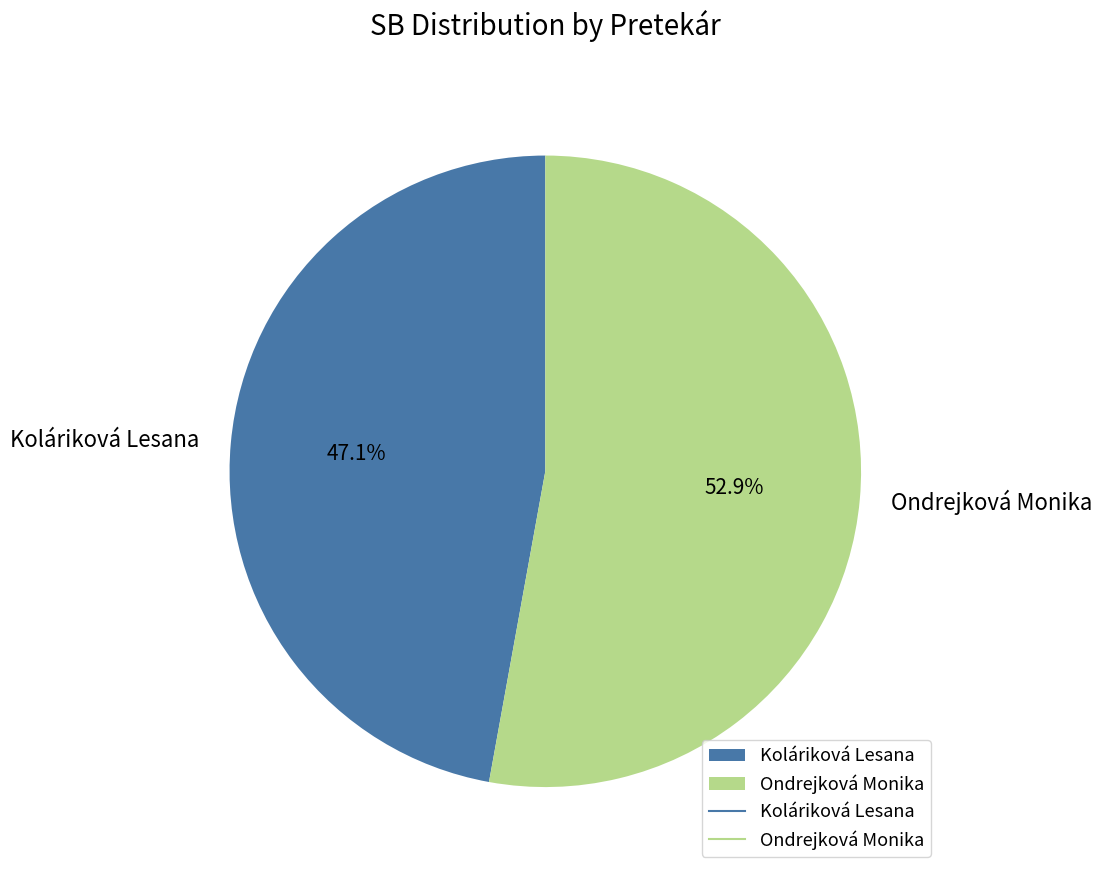

Which has a higher value, Koláriková Lesana or Ondrejková Monika?

Ondrejková Monika